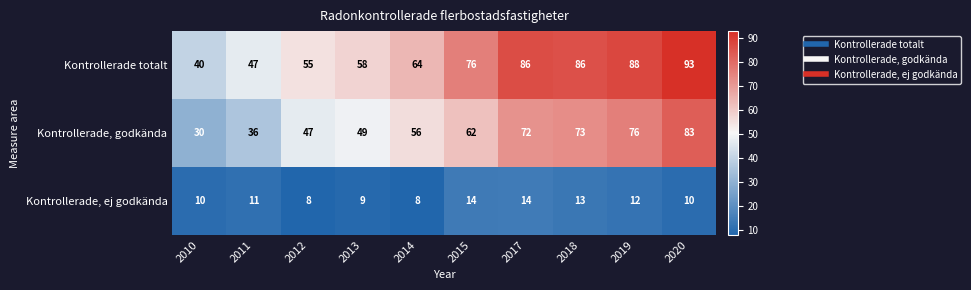

What is the total value across all series at 2014?

128